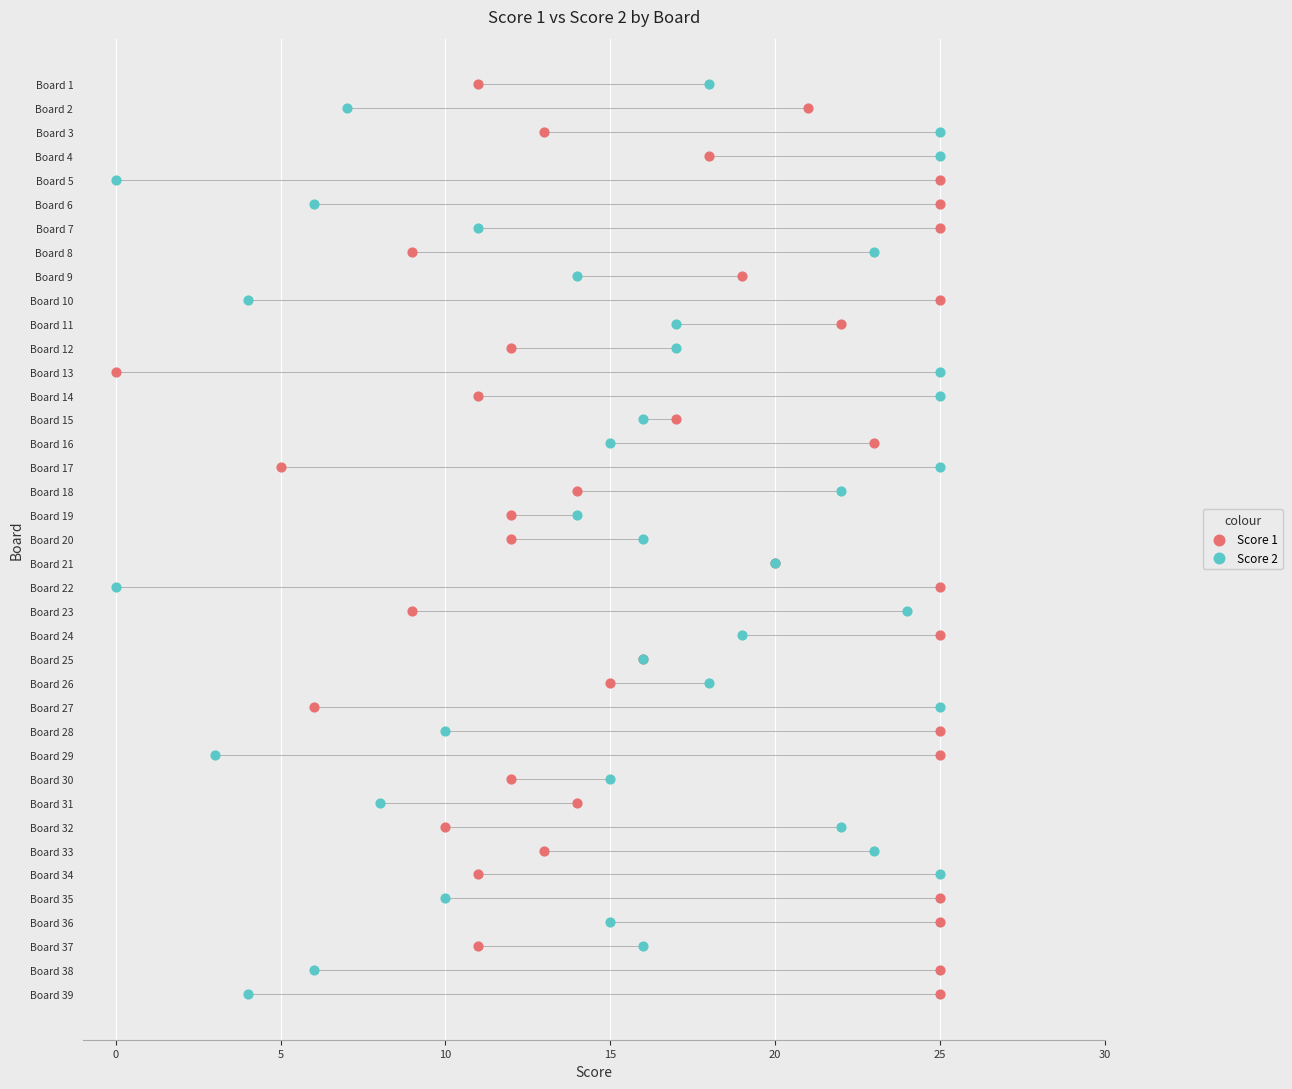

Which series reaches the minimum Y coordinate?

Score 1